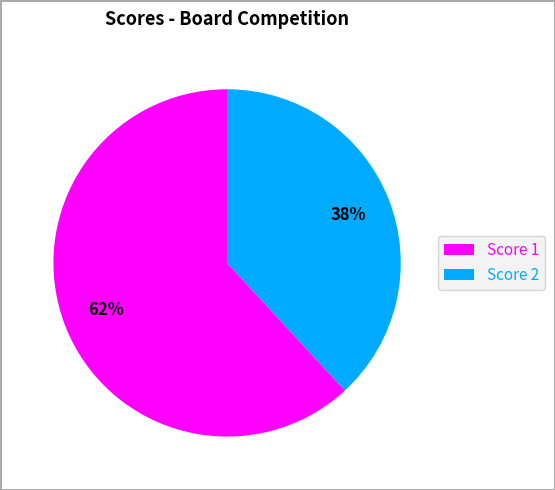

Which category accounts for the majority?

Score 1